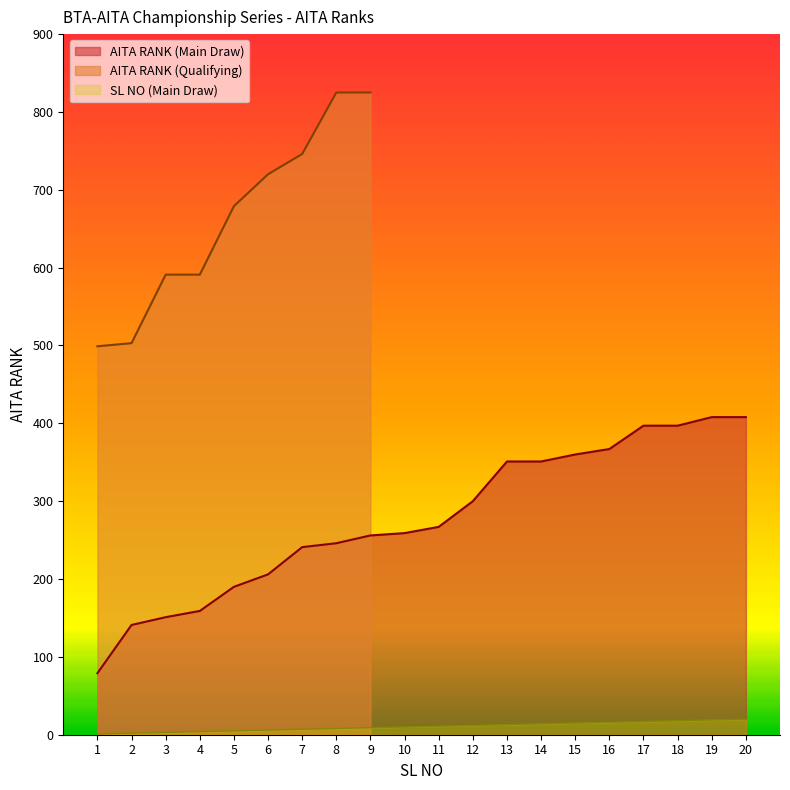

Which series has the largest total across all categories?

AITA RANK (Main Draw)